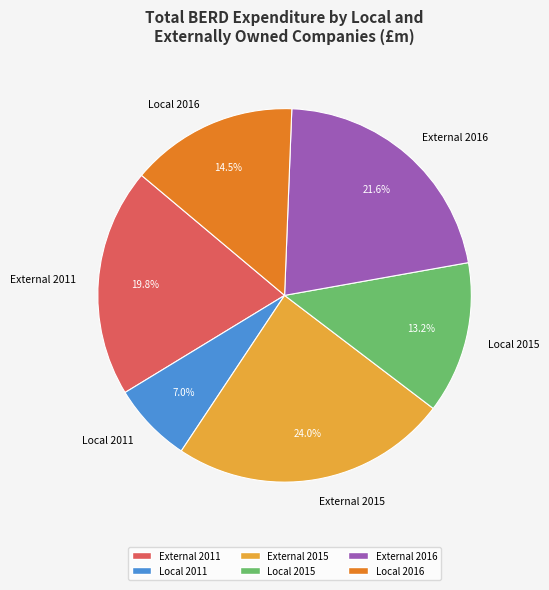

Count the number of slices in the pie.

6